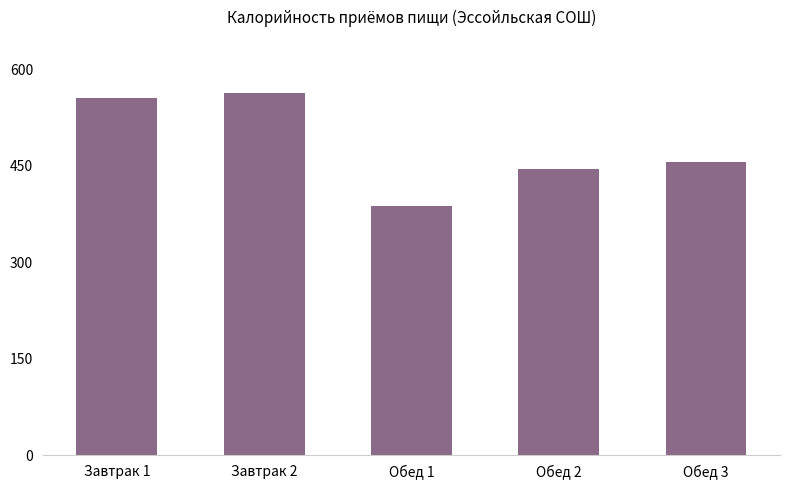

At which label is the value closest to 475?

Обед 3